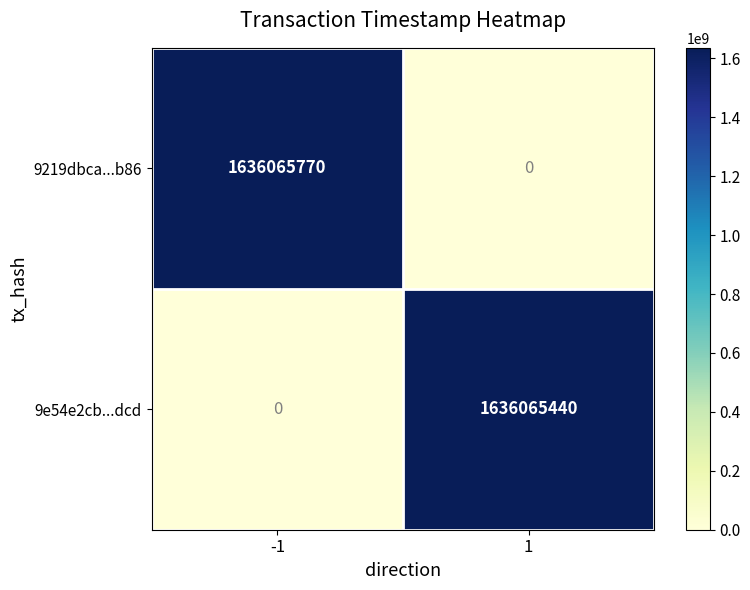

Which series has the widest spread of values?

9219dbca...b86